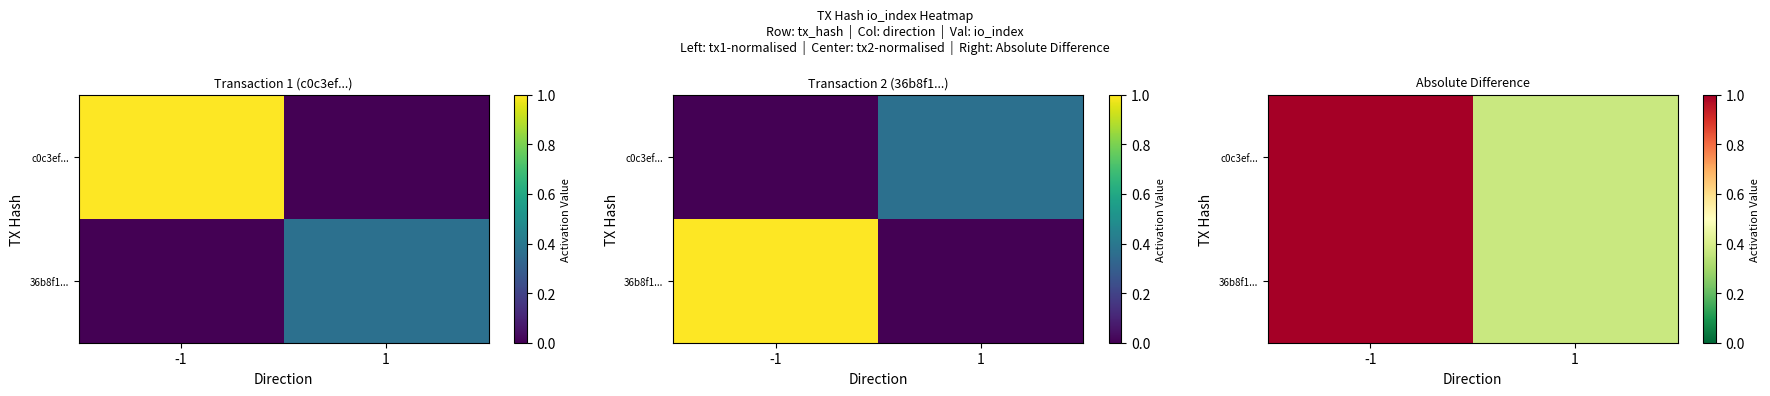

Which category has the lowest value across all series?

1